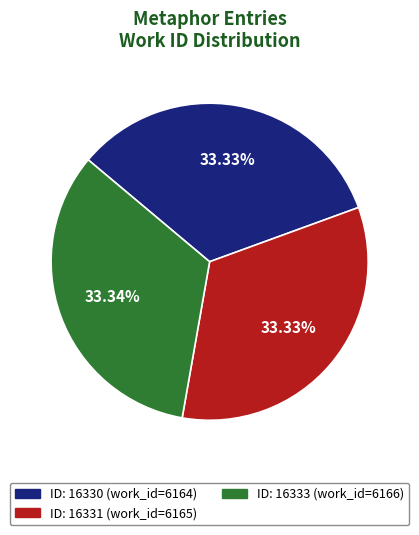

How many slices are in this pie chart?

3